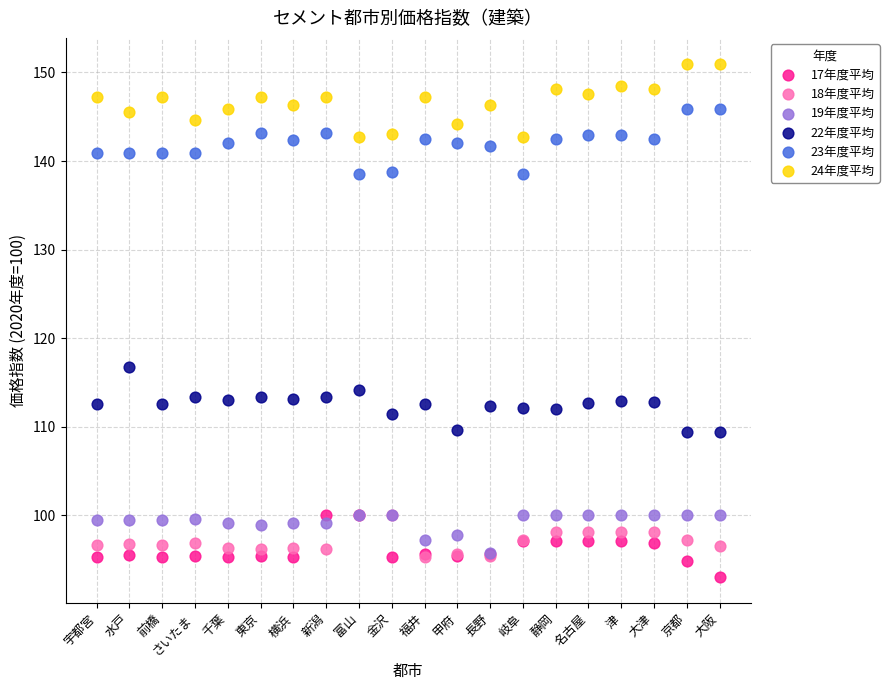

Across all series, what Y value is closest to 122?

116.7